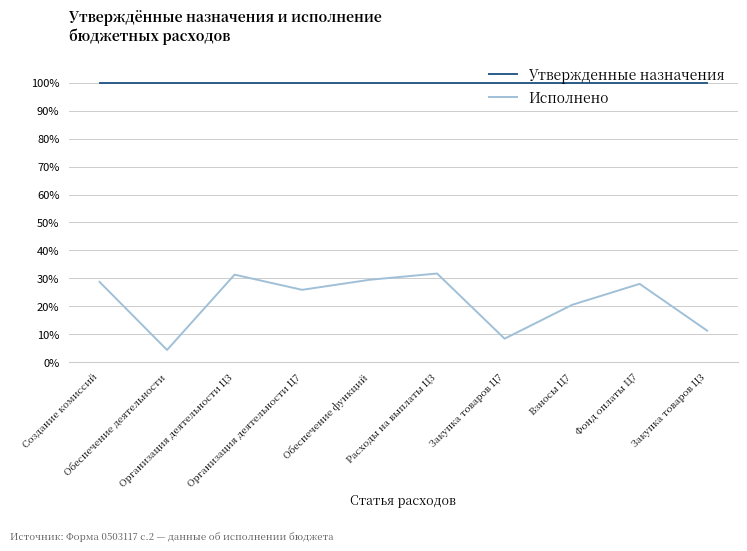

The value of Утвержденные назначения at Взносы Ц7 is 162.2. True or false?

False